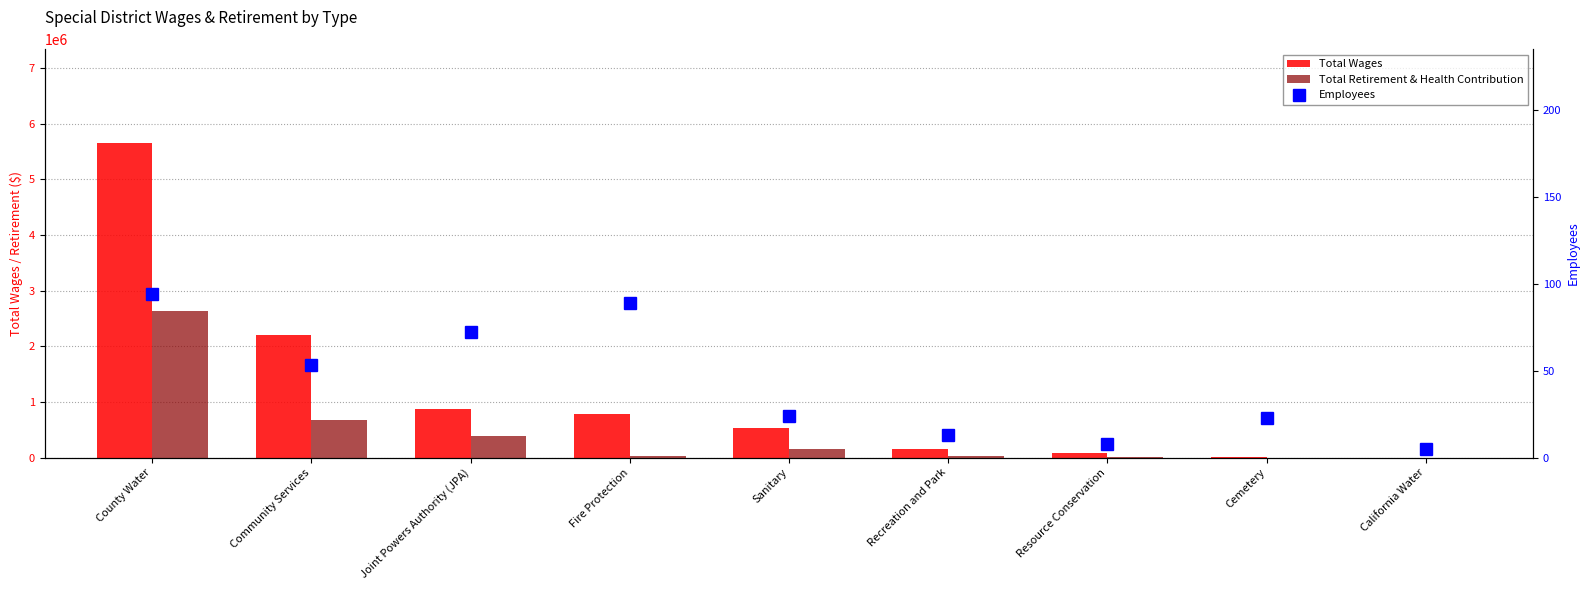

How many values in the Employees series are below 24?

4